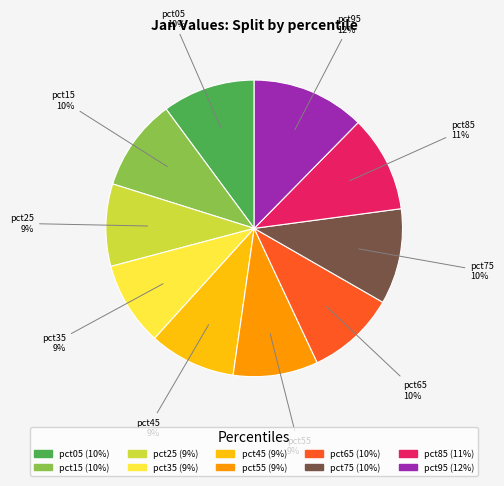

Is the sum of pct65 and pct95 greater than half?

No